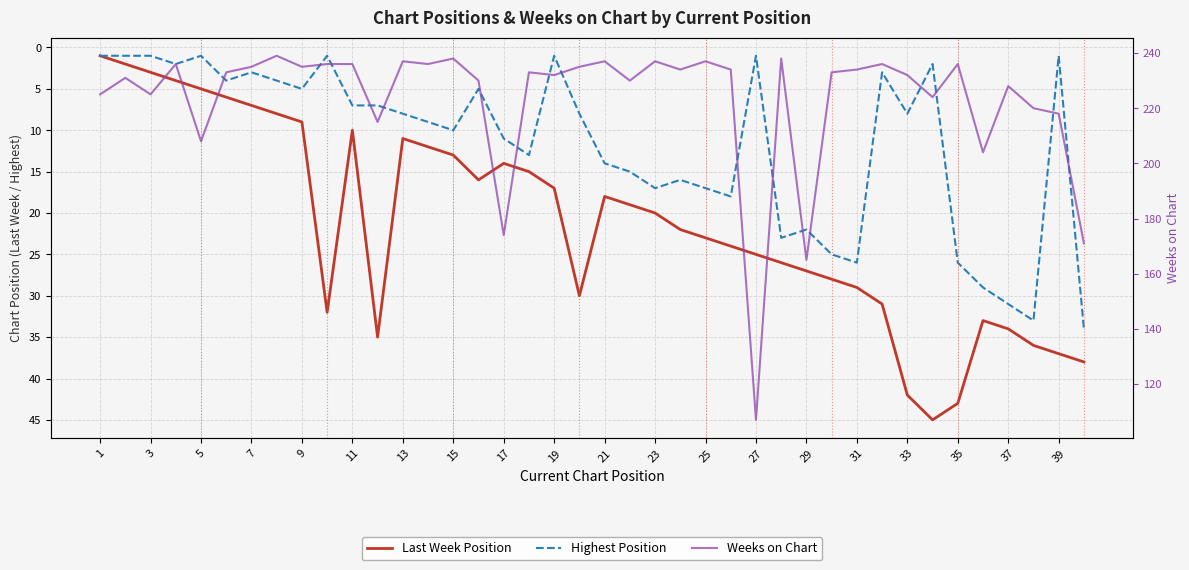

Is the value of Weeks on Chart at 3 greater than the value of Last Week Position at 37?

Yes